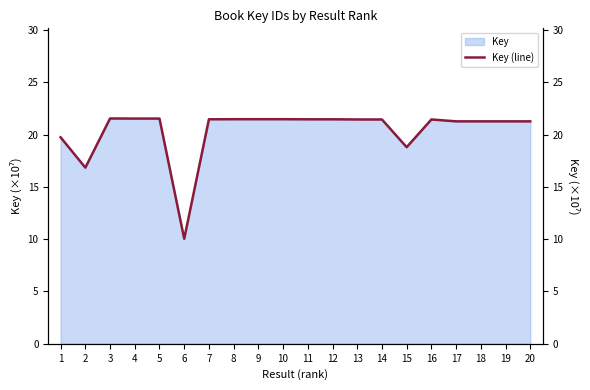

At which category does the chart reach its peak across all series?

3